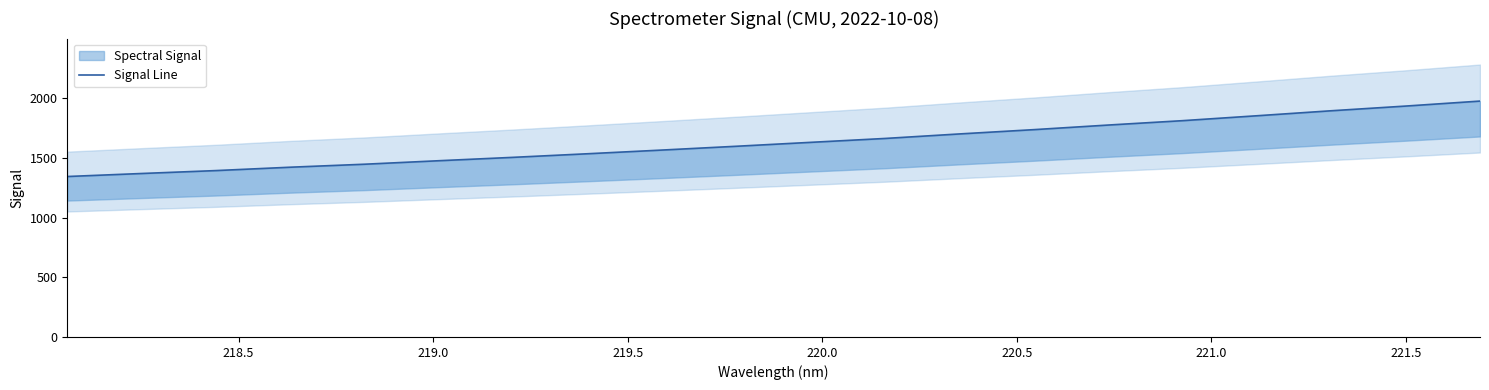

Does the chart have visible grid lines?

No